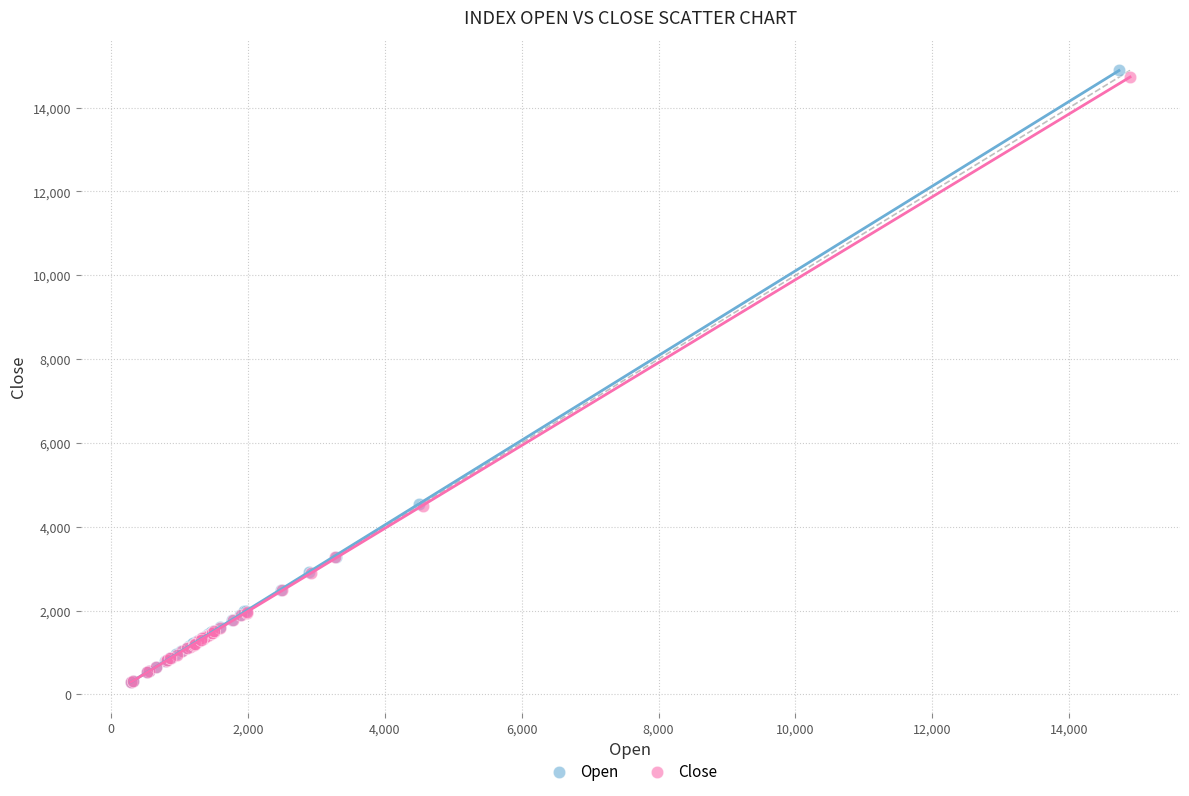

Which series has the largest Y range (max minus min)?

Open